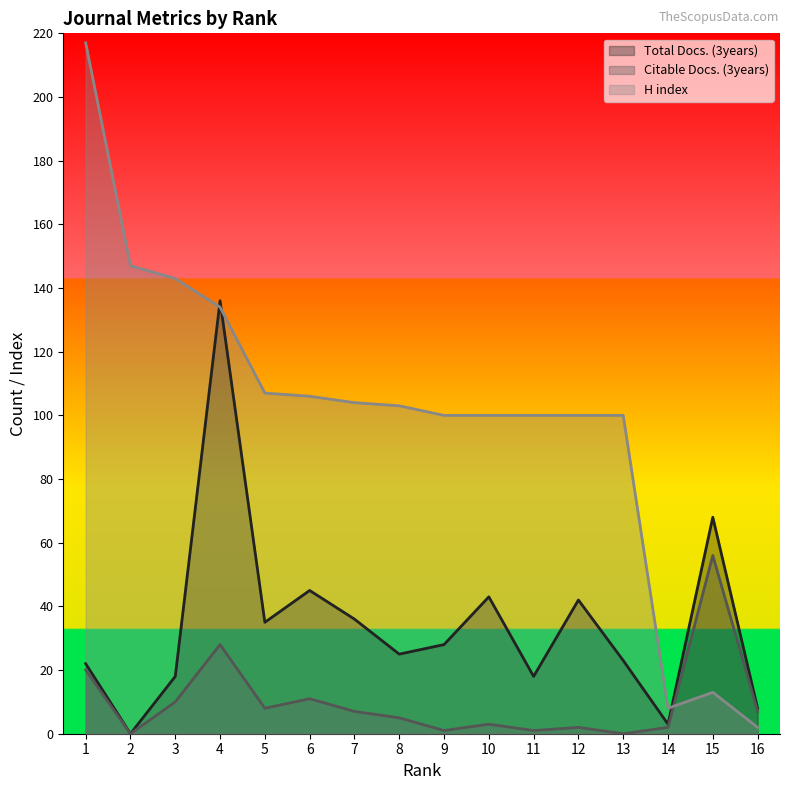

At how many categories does at least one series exceed 1?

16